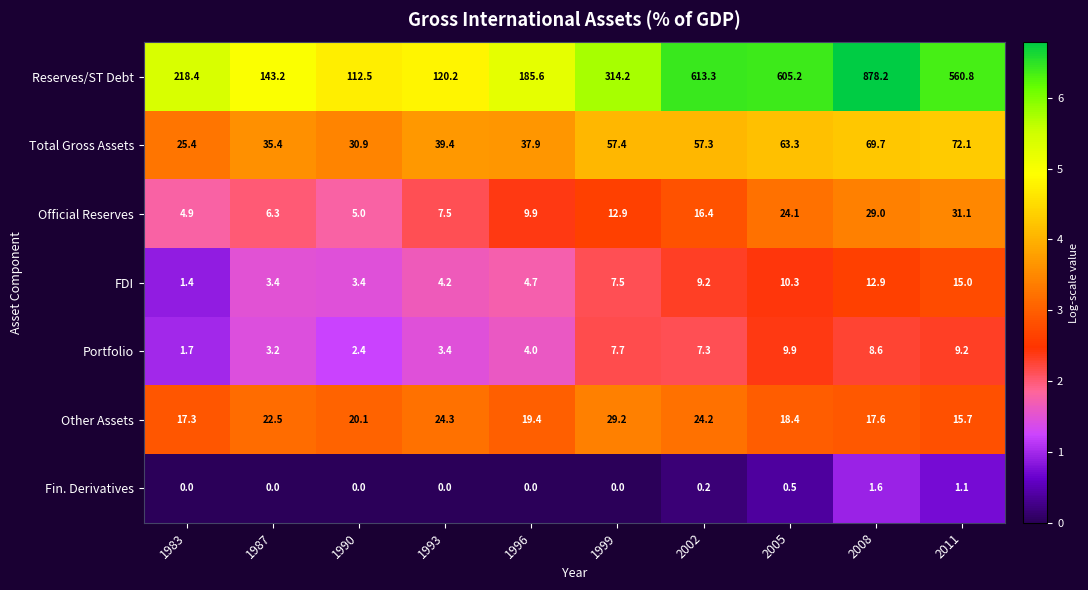

Rank the series by their maximum value, from lowest to highest.

Fin. Derivatives, Portfolio, FDI, Other Assets, Official Reserves, Total Gross Assets, Reserves/ST Debt